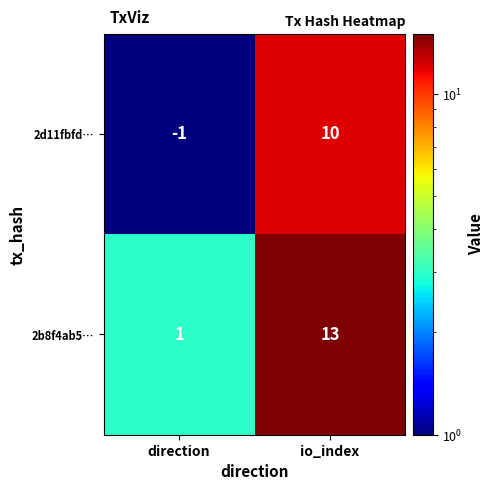

How many series are shown in this chart?

2